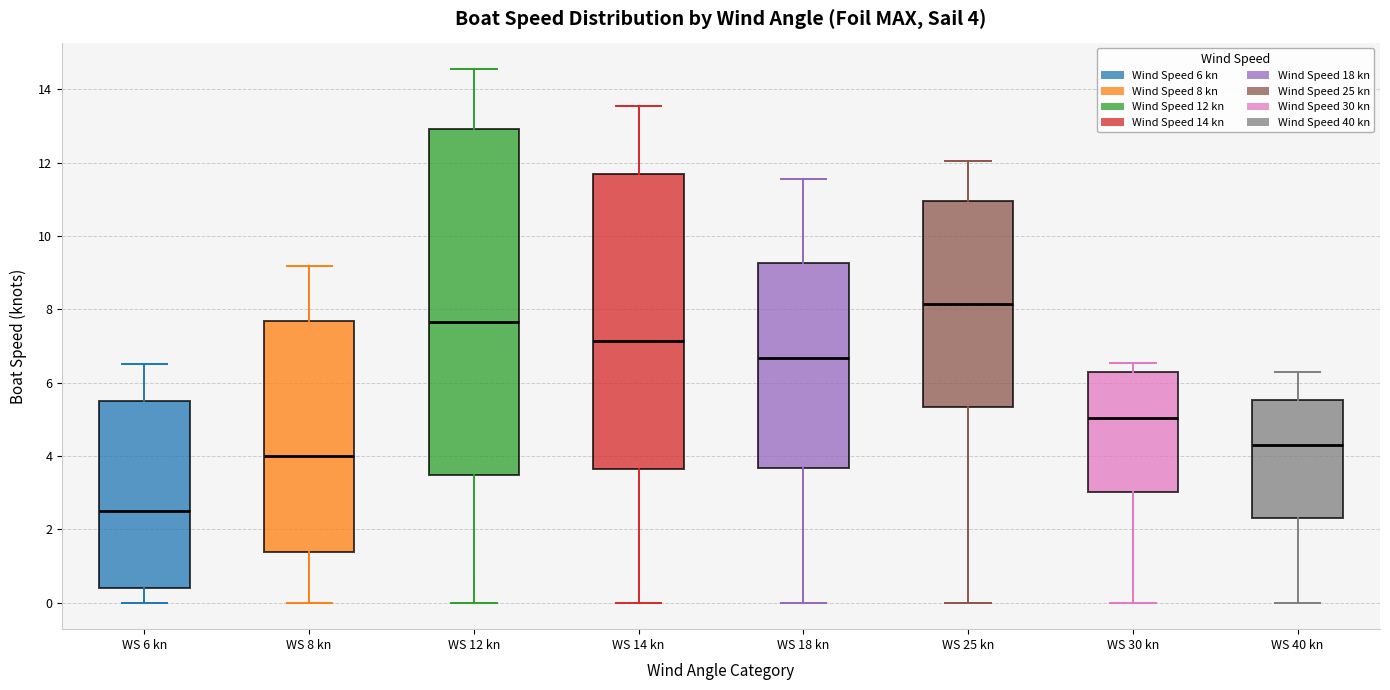

Which box is the tallest, from its lower edge to its upper edge?

WS 12 kn